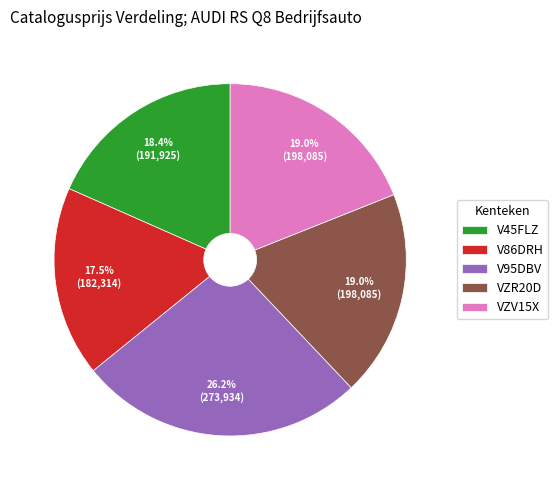

Is there a majority slice in this chart?

No